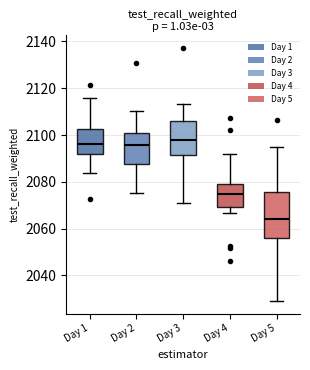

Comparing the boxes themselves (not the whiskers), which one is the tallest?

Day 5